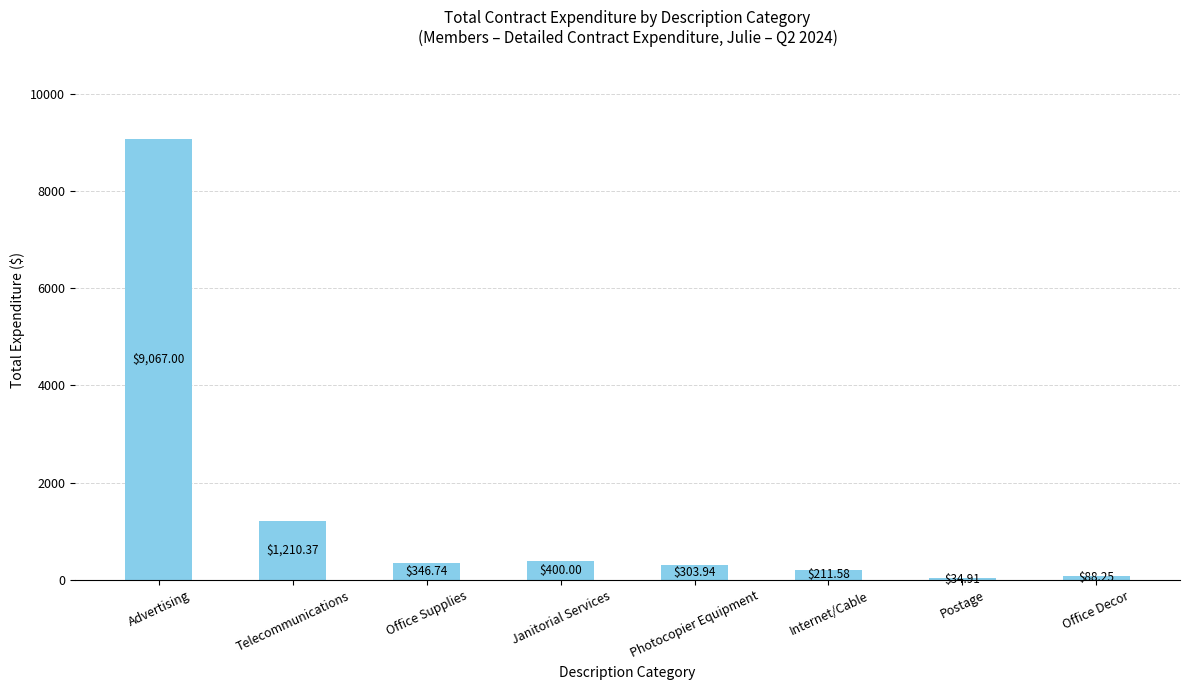

At which label is the value closest to 4550?

Telecommunications